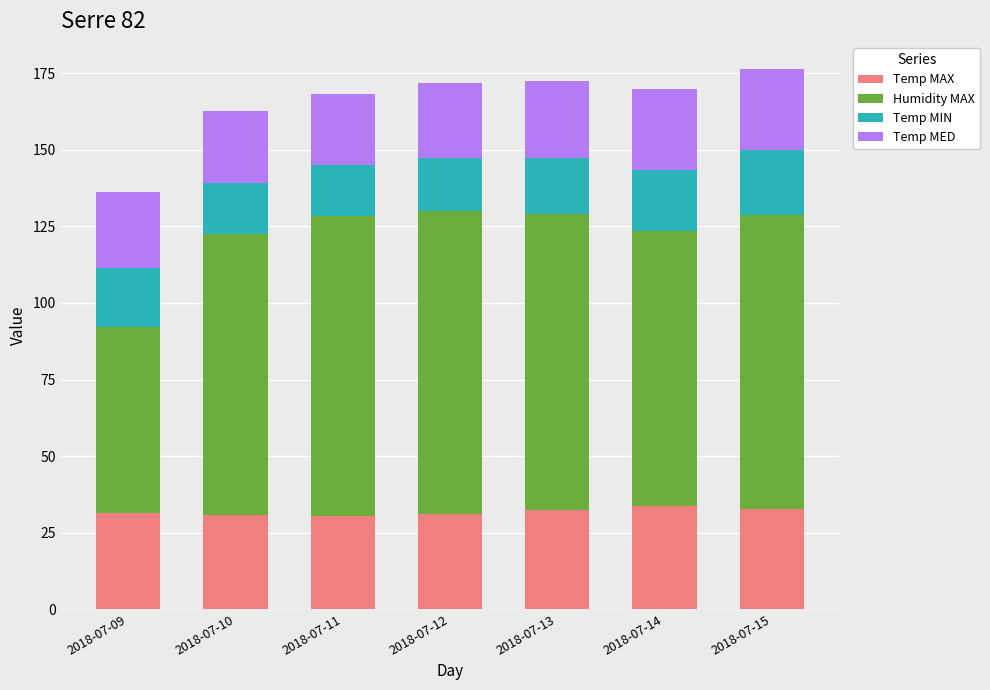

True or false: Temp MAX has a value of 33.5 at 2018-07-14.

True